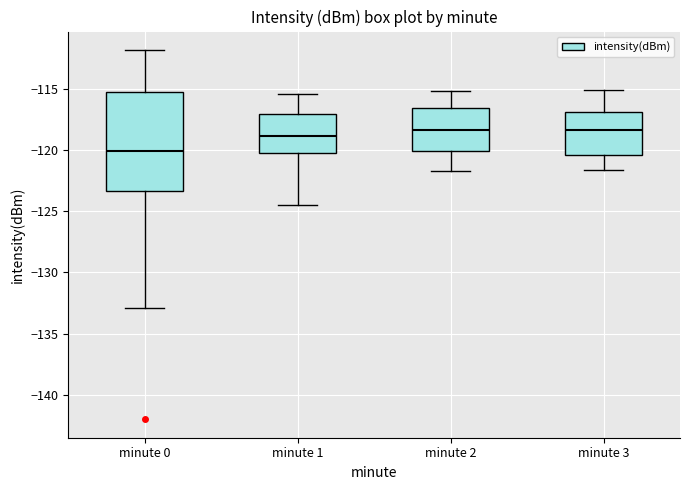

Comparing the boxes themselves (not the whiskers), which one is the tallest?

minute 0